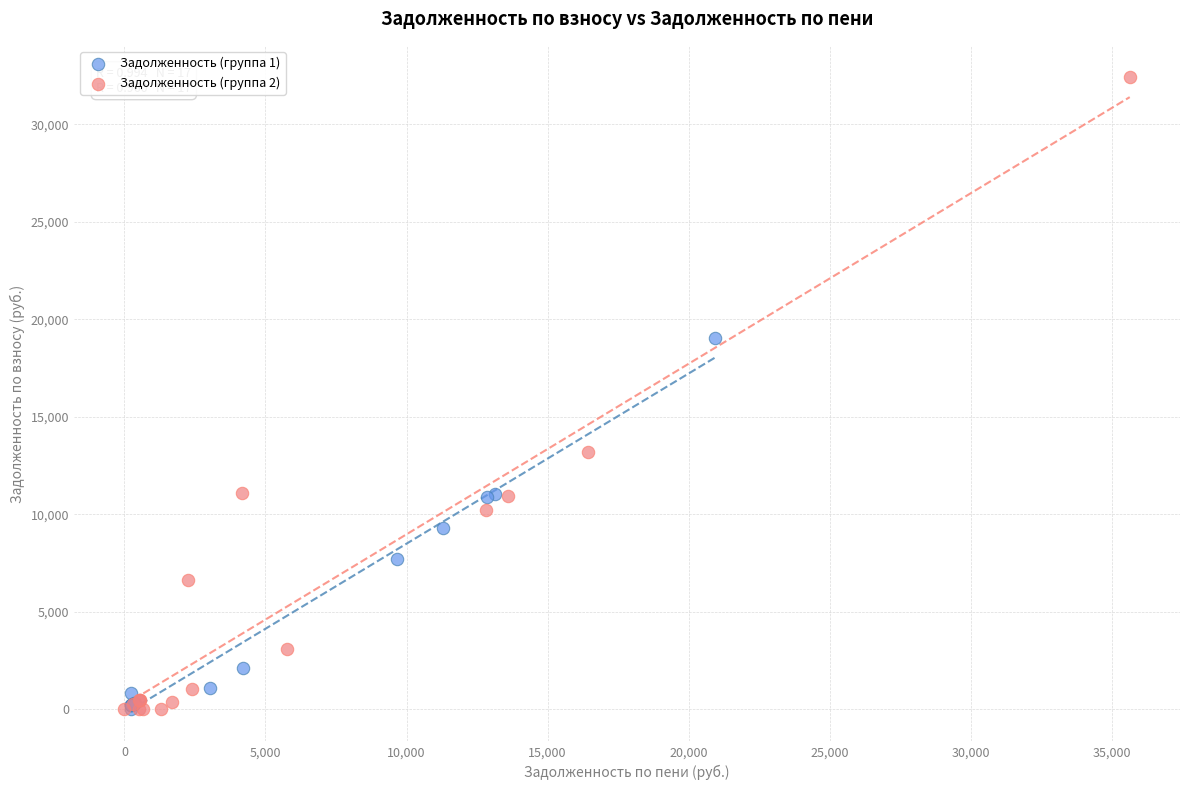

What are all the series names shown in the legend?

Задолженность (группа 1), Задолженность (группа 2)